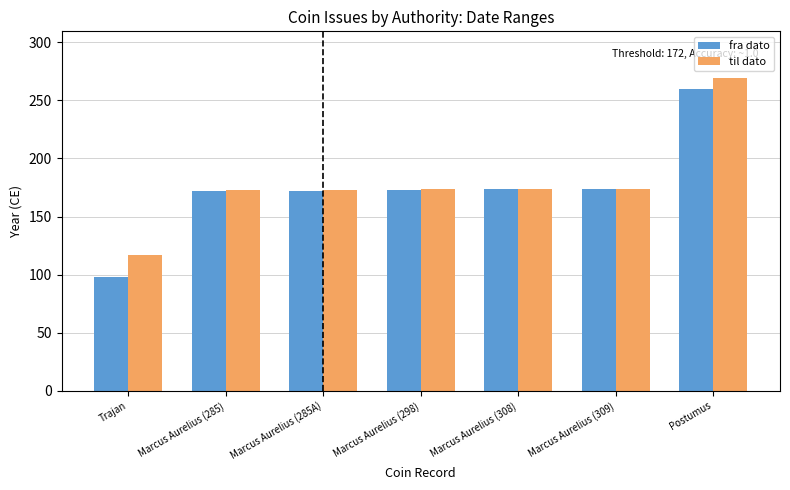

What is the maximum value shown in the chart?

269